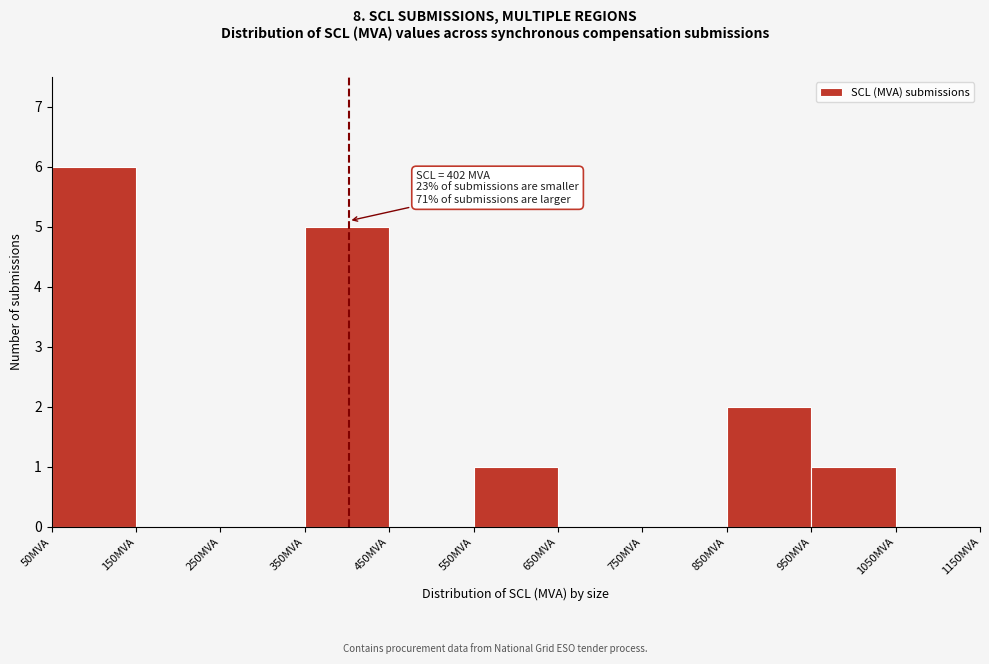

Which range on the x-axis has the tallest bar?

50 to 150